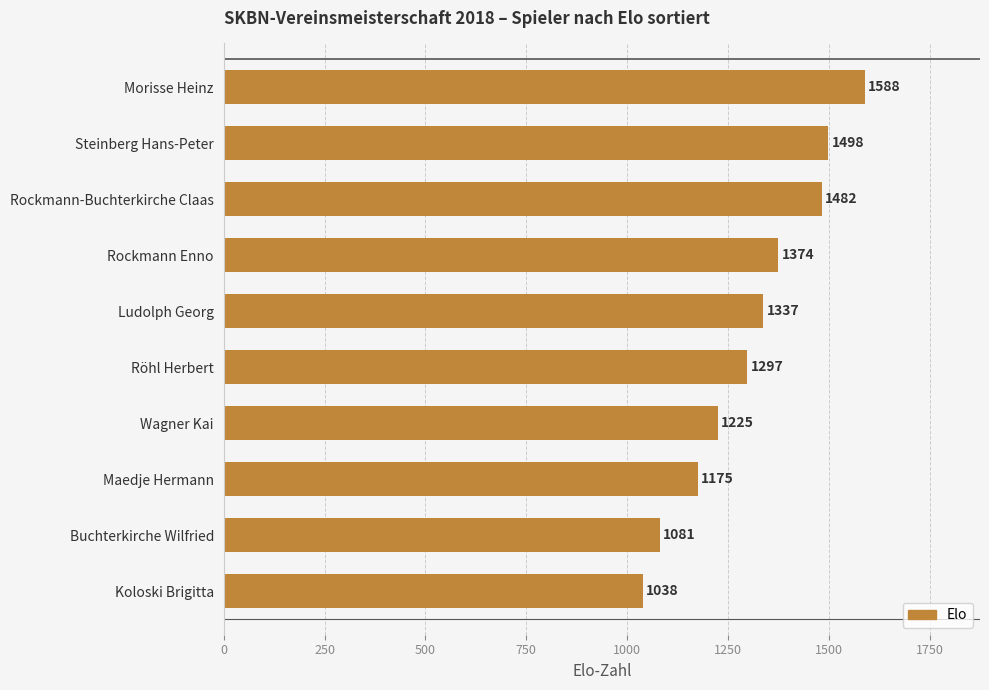

Are the bars horizontal?

Yes